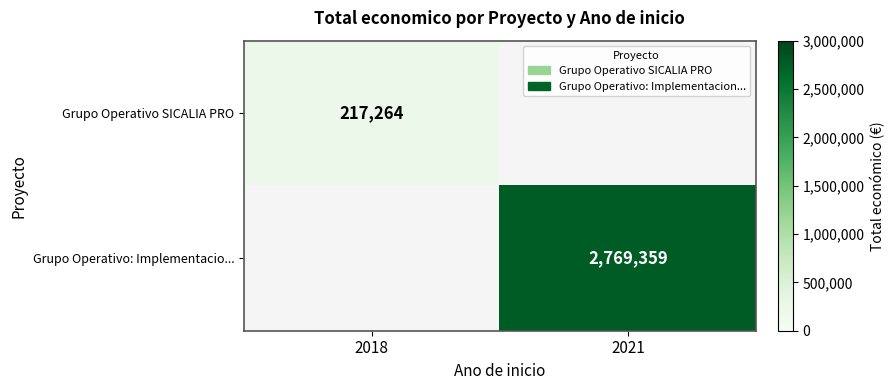

At which category does the chart reach its peak across all series?

2021